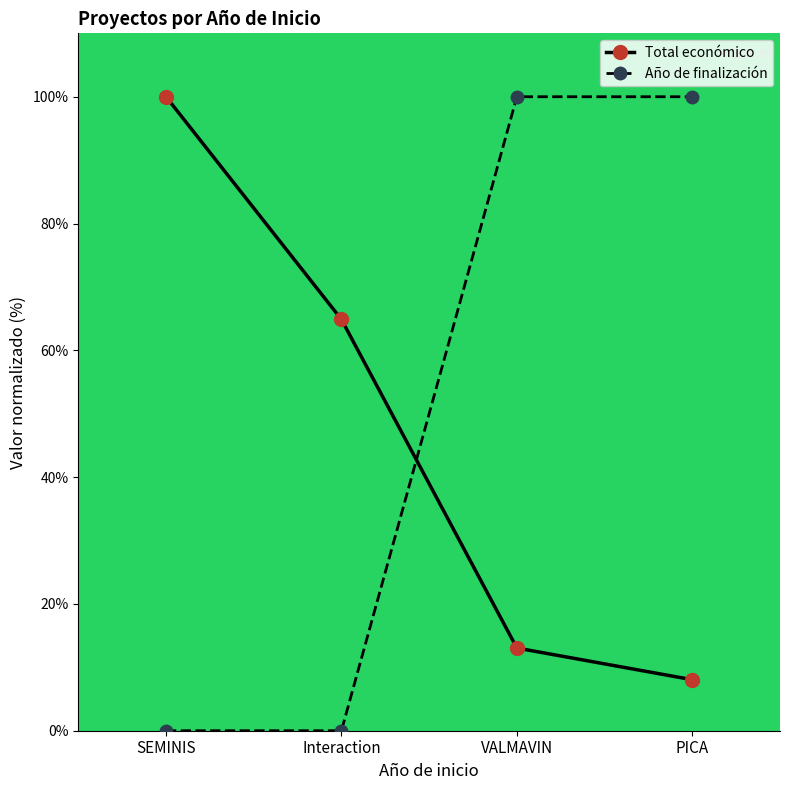

How many data points in Total económico are less than 64?

2